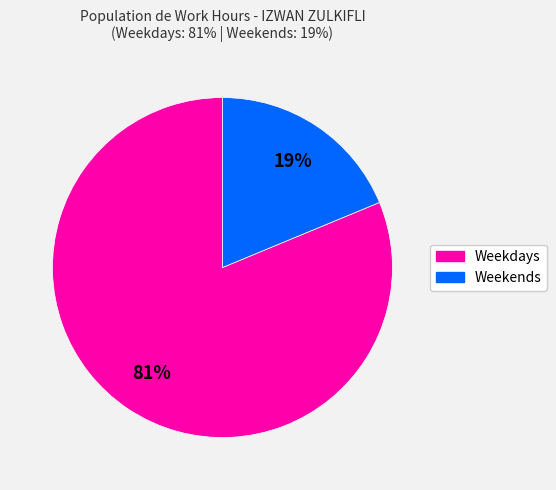

Is there a majority slice in this chart?

Yes